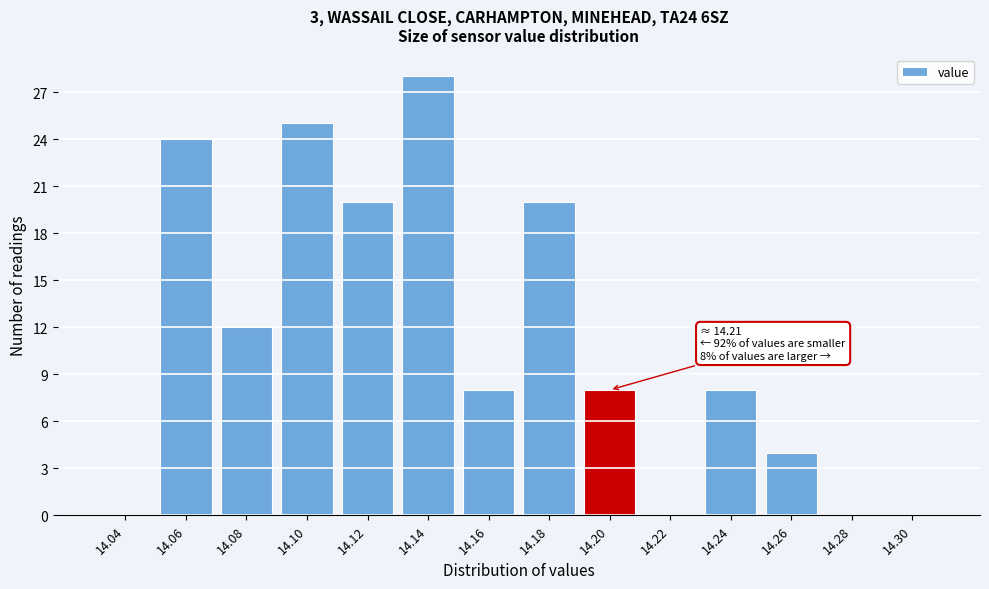

Reading right to left, list all the values displayed in this chart.

14.30=0	14.28=0	14.26=4	14.24=8	14.22=0	14.20=8	14.18=20	14.16=8	14.14=28	14.12=20	14.10=25	14.08=12	14.06=24	14.04=0